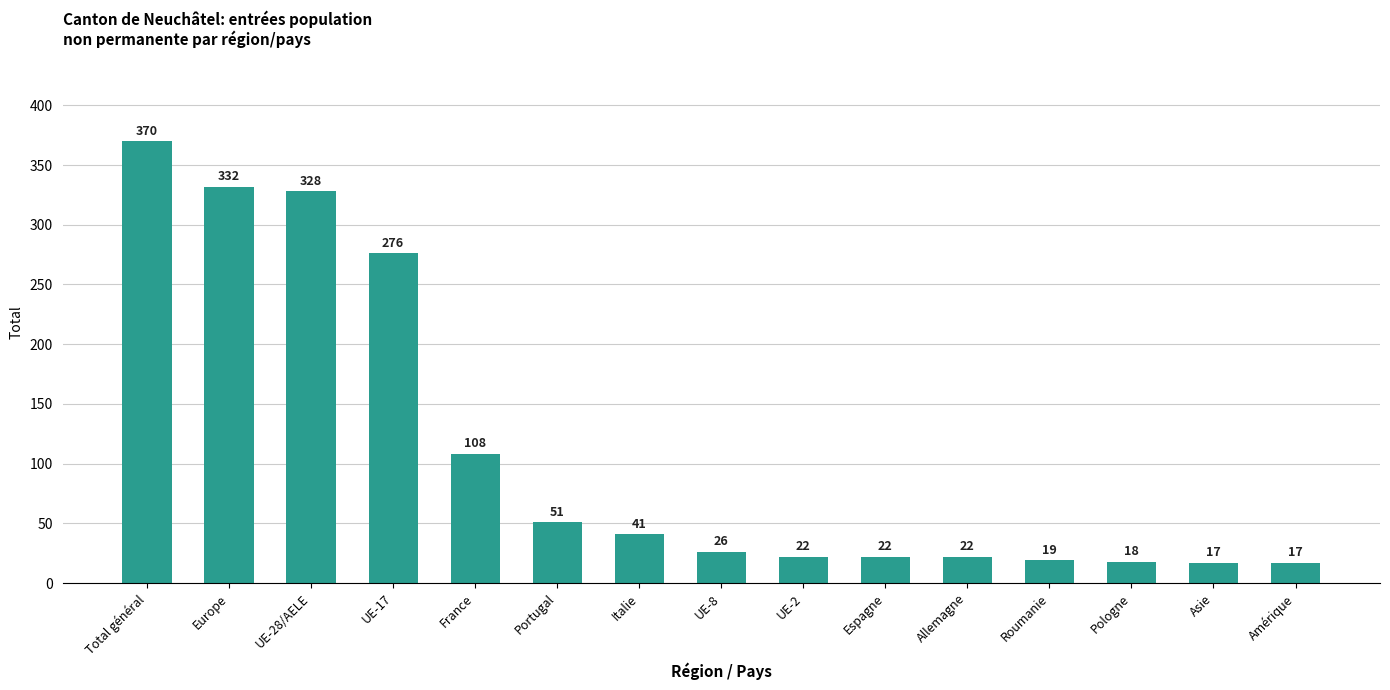

Which category has the highest value across all series?

Total général